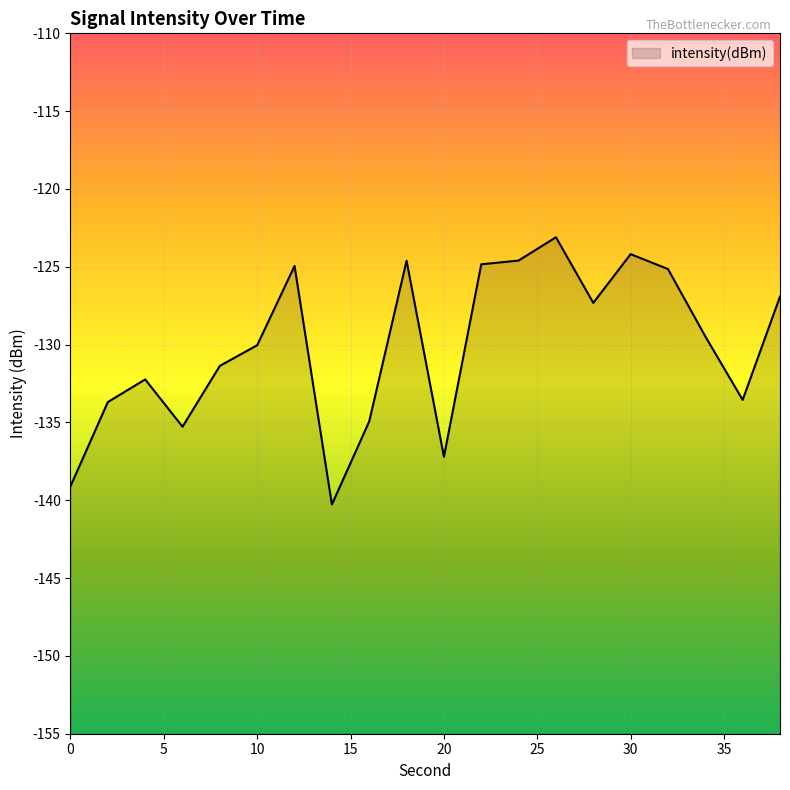

Between 30 and 16, which is larger?

30